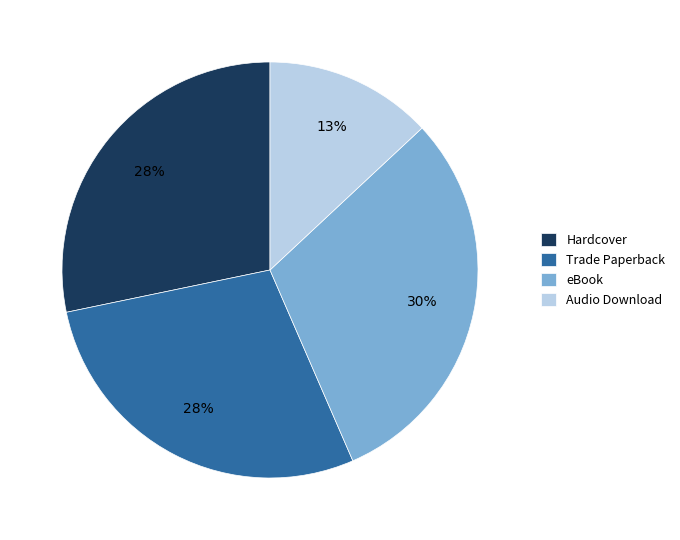

How many segments does this pie chart have?

4